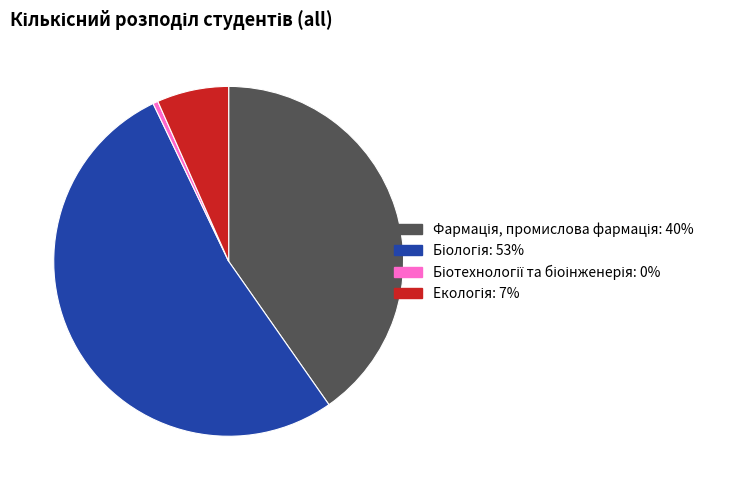

Does any single category account for the majority?

Yes